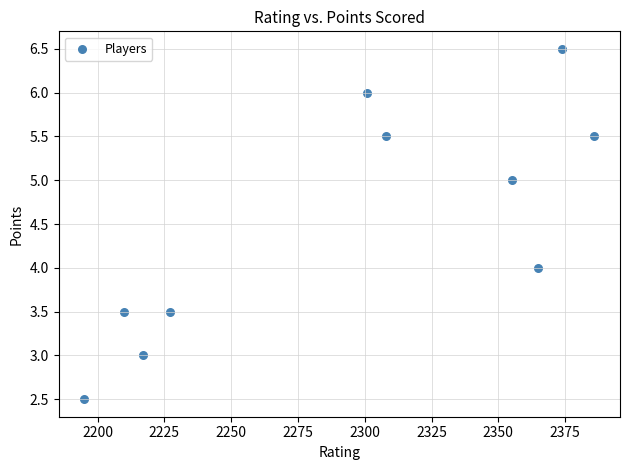

What is the range of X values (max minus min)?

191.0